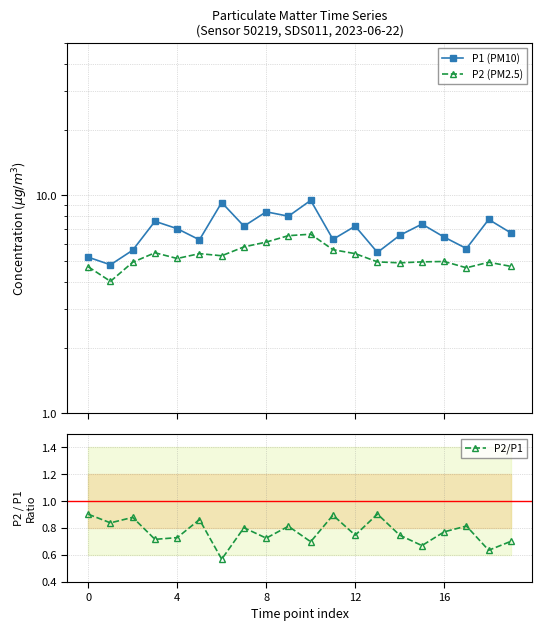

At 10, list the series in order from smallest to largest.

P2/P1, P2 (PM2.5), P1 (PM10)